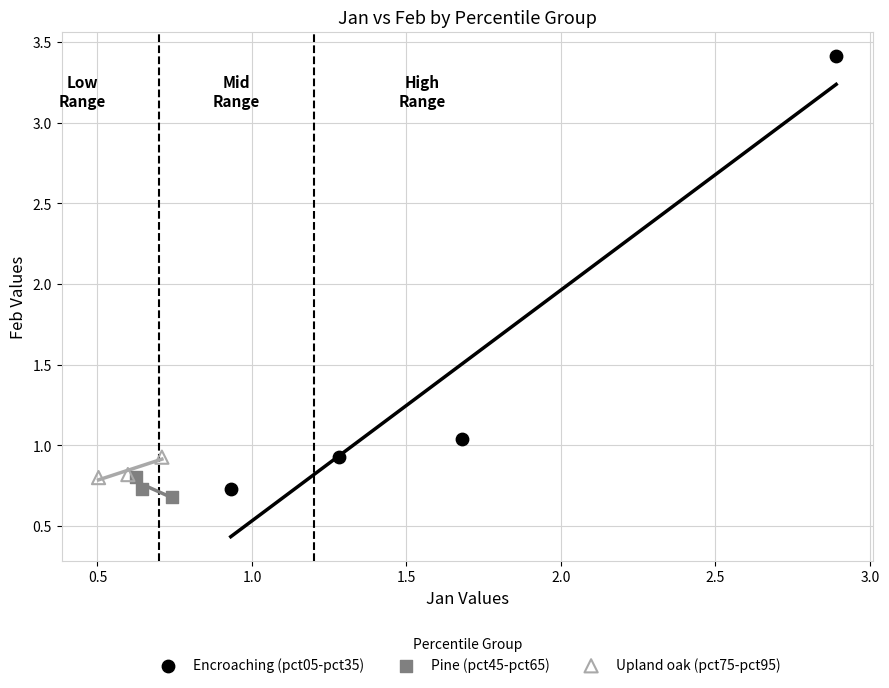

Which series has the largest Y range (max minus min)?

Encroaching (pct05-pct35)